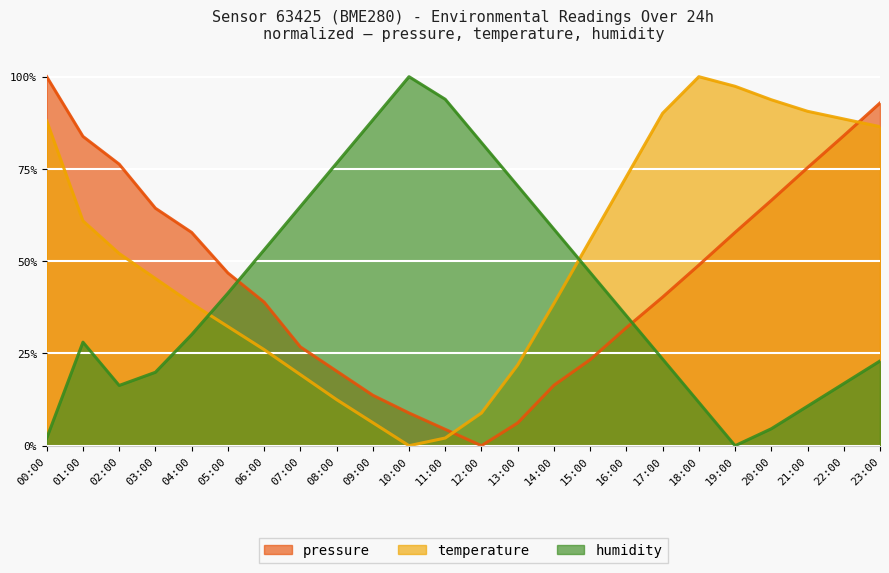

Reading left to right, list all the values displayed in this chart.

pressure: 1.0	0.8	0.8	0.6	0.6	0.5	0.4	0.3	0.2	0.1	0.1	0.0	0.0	0.1	0.2	0.2	0.3	0.4	0.5	0.6	0.7	0.8	0.8	0.9
temperature: 0.9	0.6	0.5	0.5	0.4	0.3	0.3	0.2	0.1	0.1	0.0	0.0	0.1	0.2	0.4	0.6	0.7	0.9	1.0	1.0	0.9	0.9	0.9	0.9
humidity: 0.0	0.3	0.2	0.2	0.3	0.4	0.5	0.6	0.8	0.9	1.0	0.9	0.8	0.7	0.6	0.5	0.4	0.2	0.1	0.0	0.0	0.1	0.2	0.2